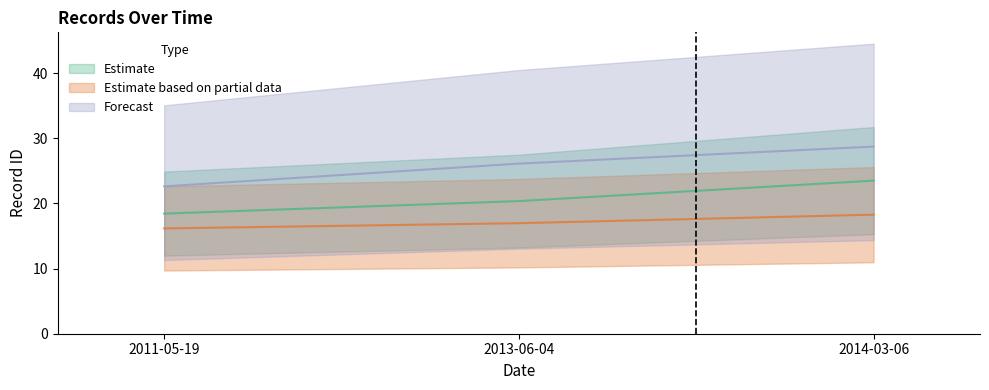

Is it true that the value at 2011-05-19 is 16.2?

True